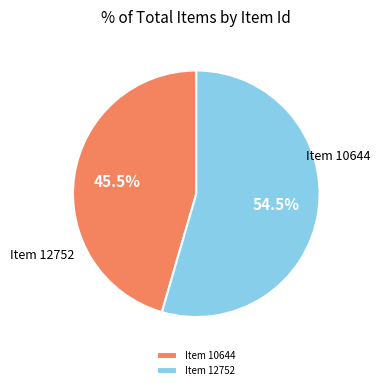

How many segments does this pie chart have?

2